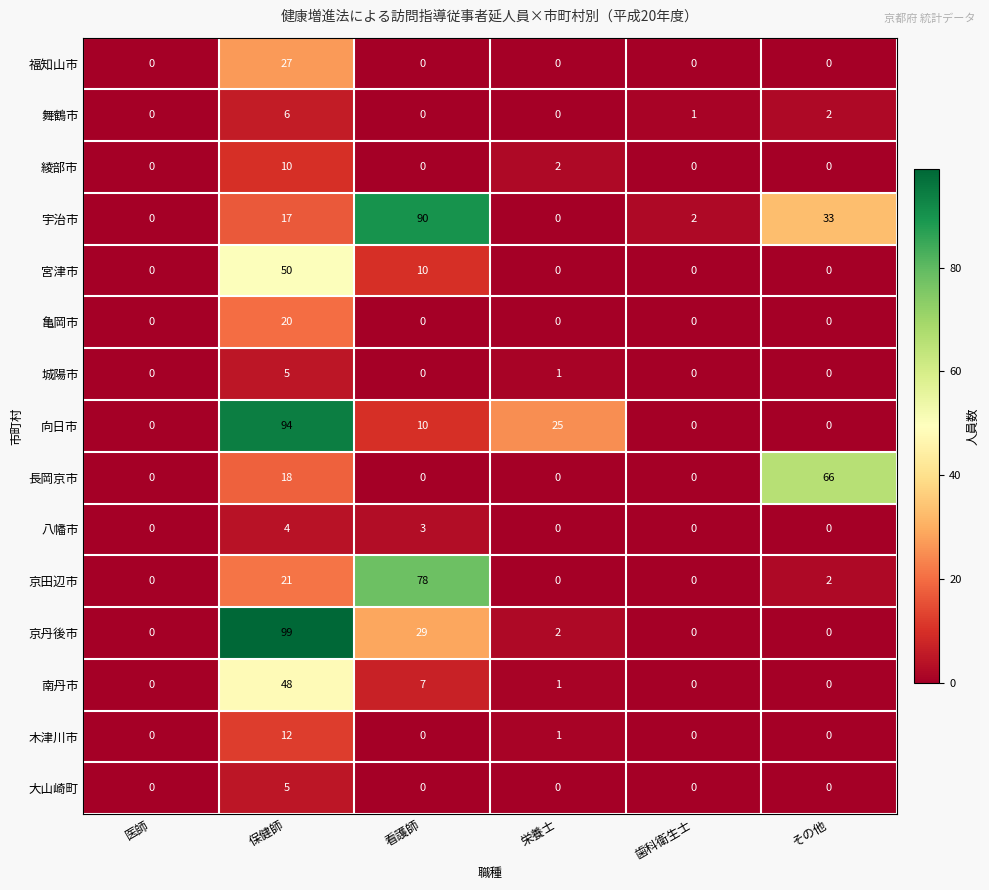

Which series changed the most between 看護師 and その他?

京田辺市